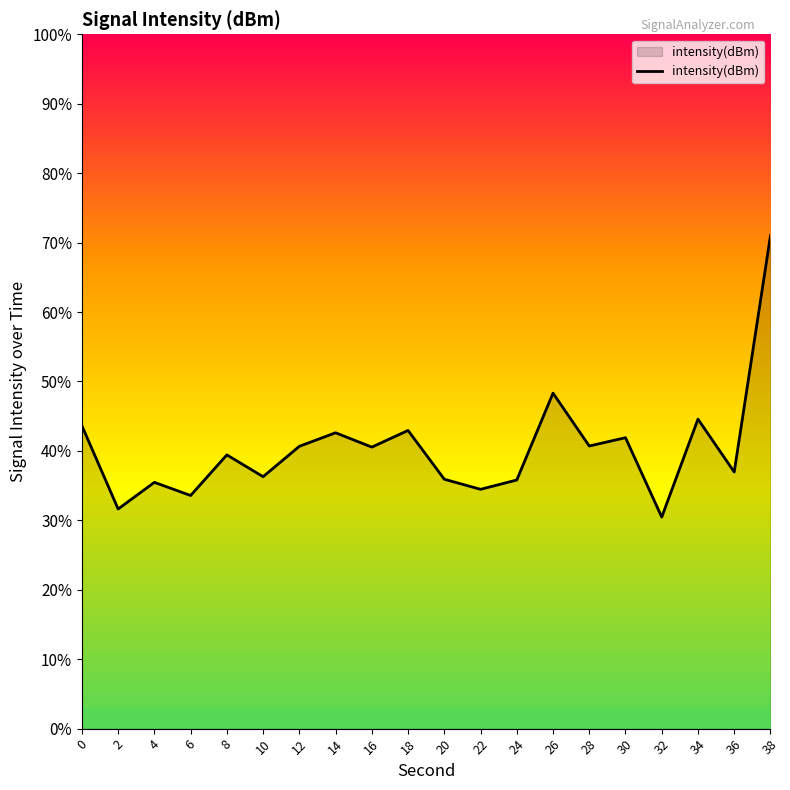

Where is the first local minimum?

2